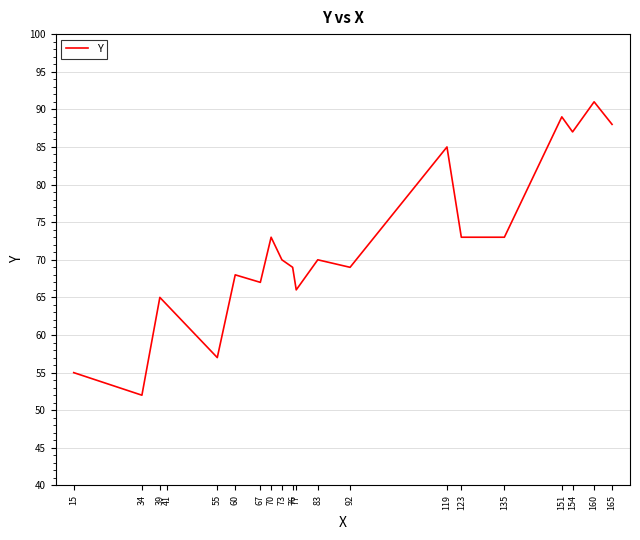

What is the smallest value displayed?

52